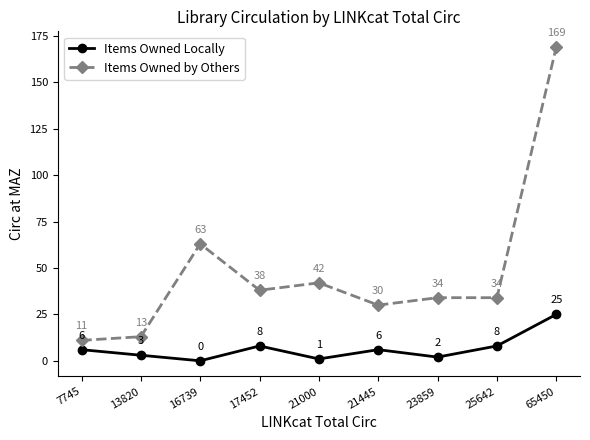

What is the difference between the maximum and minimum values in the Items Owned by Others series?

158